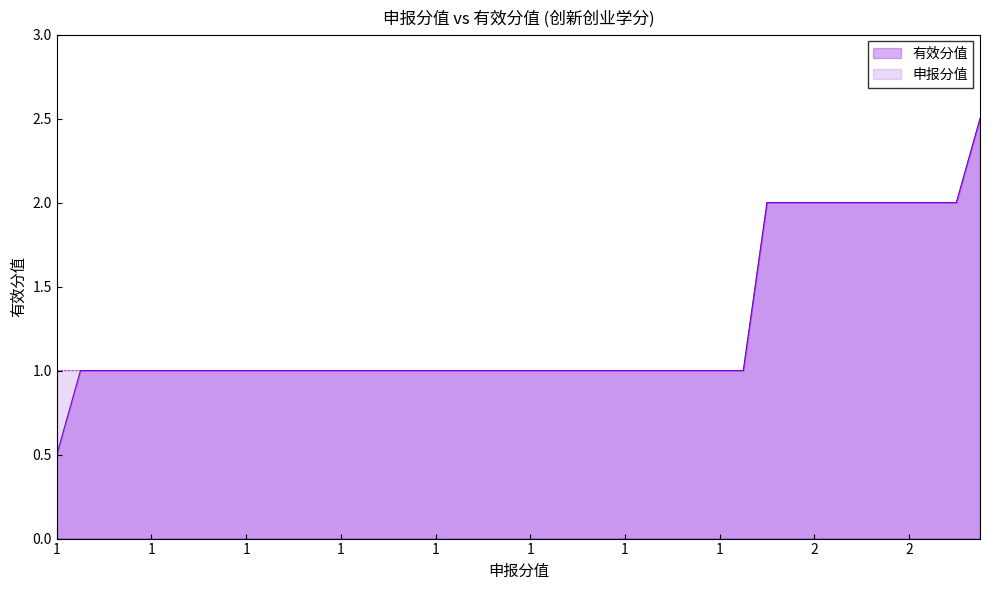

What is the difference between the maximum and minimum values in the 有效分值 series?

2.0